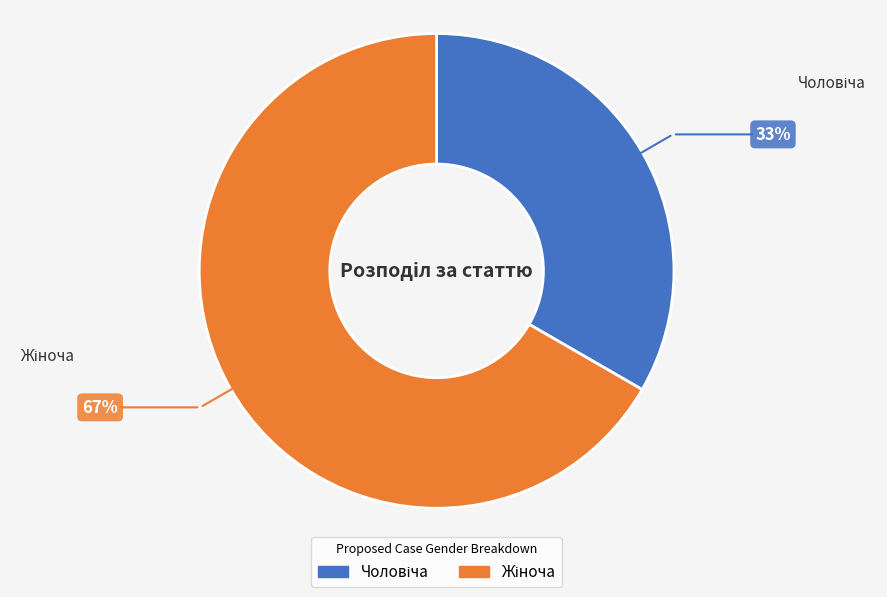

Does any single category account for the majority?

Yes